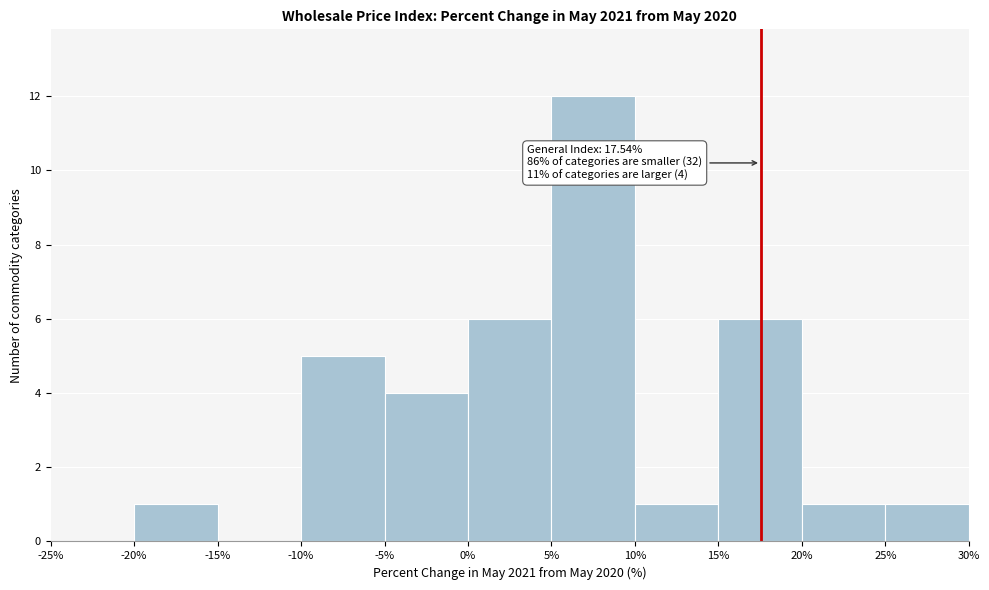

Which range on the x-axis has the tallest bar?

5% to 10%